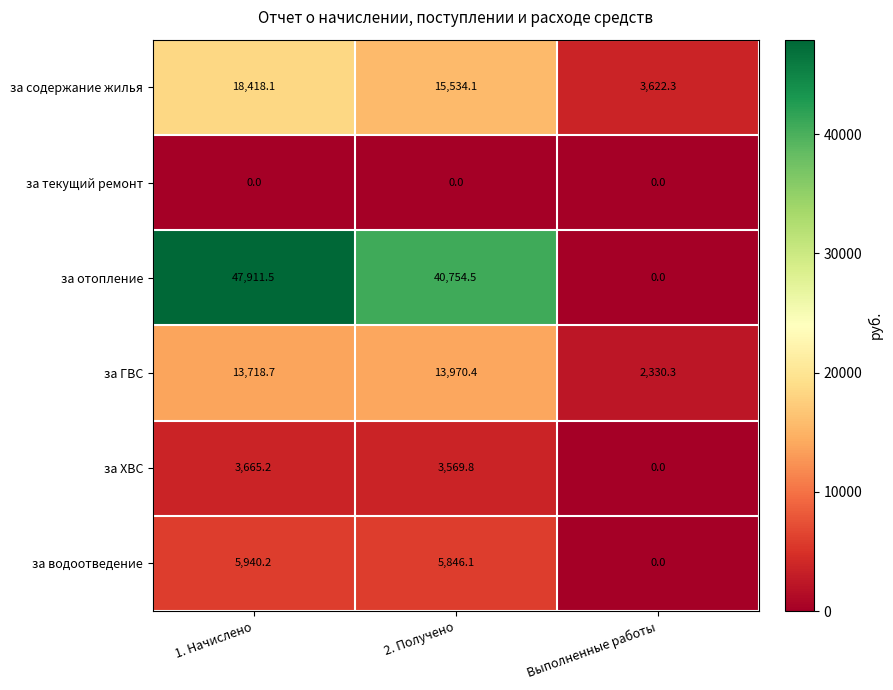

Which series has the largest total across all categories?

за отопление